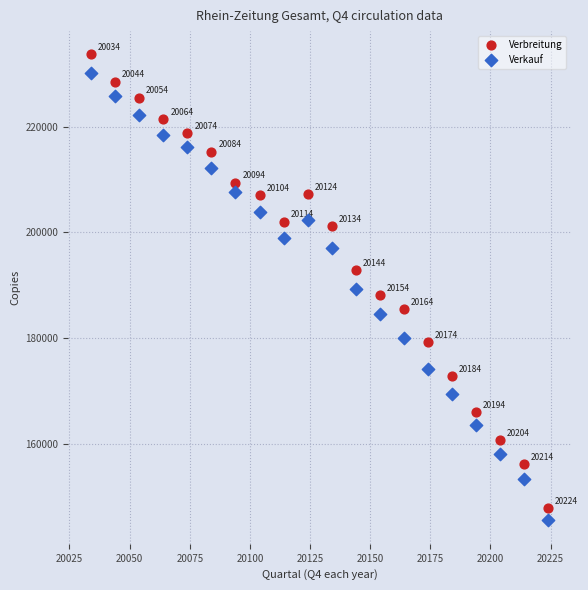

Which series contains the highest Y value?

Verbreitung